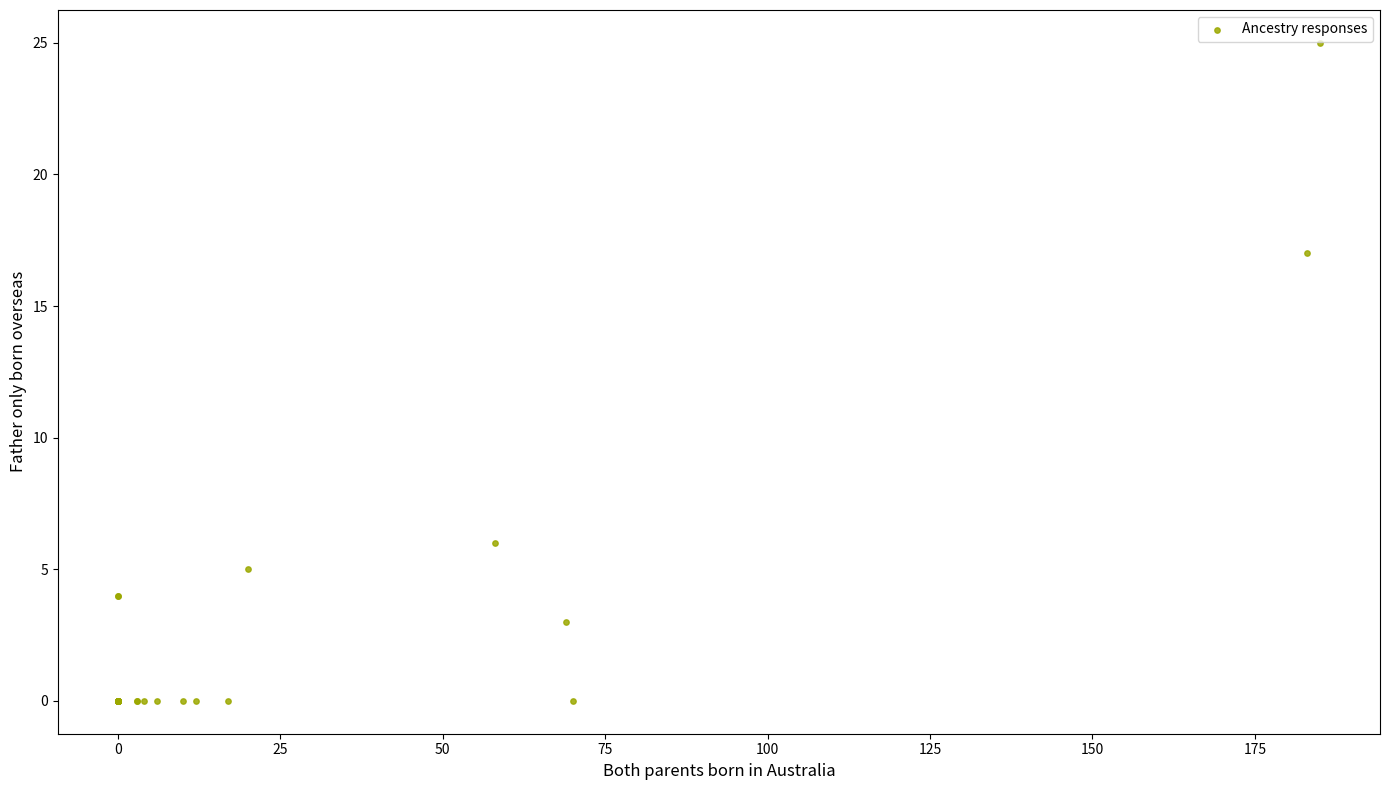

What Y value in the scatter plot is closest to 12?

17